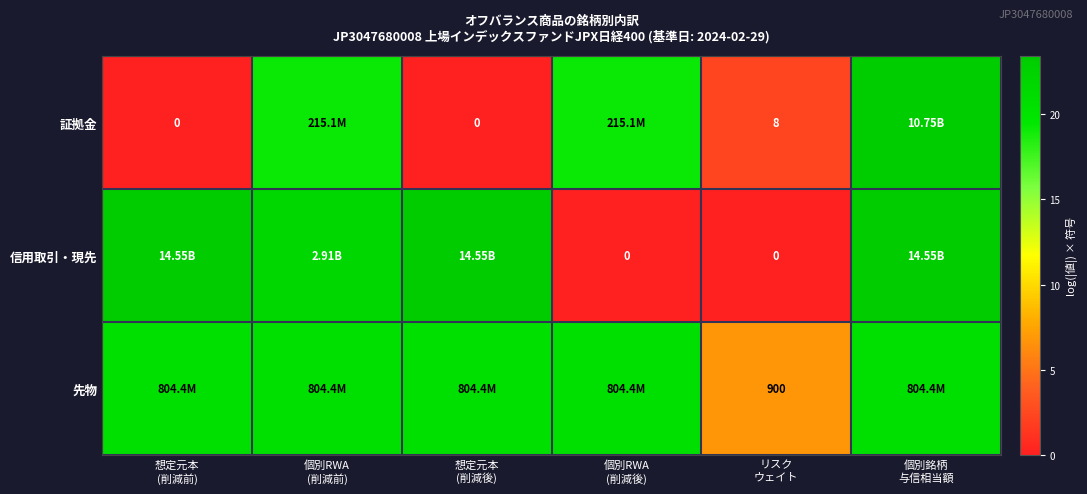

Which series has the largest total across all categories?

先物